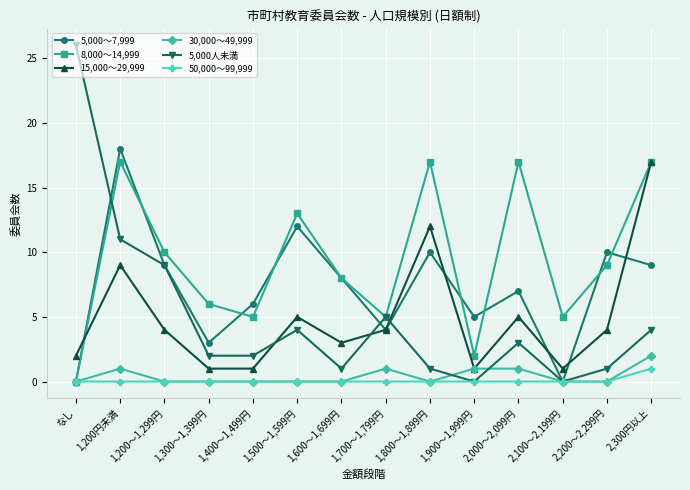

Reading left to right, transcribe all the data shown in this chart.

5,000～7,999: なし=0	1,200円未満=18	1,200～1,299円=9	1,300～1,399円=3	1,400～1,499円=6	1,500～1,599円=12	1,600～1,699円=8	1,700～1,799円=4	1,800～1,899円=10	1,900～1,999円=5	2,000～2,099円=7	2,100～2,199円=0	2,200～2,299円=10	2,300円以上=9
8,000～14,999: なし=0	1,200円未満=17	1,200～1,299円=10	1,300～1,399円=6	1,400～1,499円=5	1,500～1,599円=13	1,600～1,699円=8	1,700～1,799円=5	1,800～1,899円=17	1,900～1,999円=2	2,000～2,099円=17	2,100～2,199円=5	2,200～2,299円=9	2,300円以上=17
15,000～29,999: なし=2	1,200円未満=9	1,200～1,299円=4	1,300～1,399円=1	1,400～1,499円=1	1,500～1,599円=5	1,600～1,699円=3	1,700～1,799円=4	1,800～1,899円=12	1,900～1,999円=1	2,000～2,099円=5	2,100～2,199円=1	2,200～2,299円=4	2,300円以上=17
30,000～49,999: なし=0	1,200円未満=1	1,200～1,299円=0	1,300～1,399円=0	1,400～1,499円=0	1,500～1,599円=0	1,600～1,699円=0	1,700～1,799円=1	1,800～1,899円=0	1,900～1,999円=1	2,000～2,099円=1	2,100～2,199円=0	2,200～2,299円=0	2,300円以上=2
5,000人未満: なし=26	1,200円未満=11	1,200～1,299円=9	1,300～1,399円=2	1,400～1,499円=2	1,500～1,599円=4	1,600～1,699円=1	1,700～1,799円=5	1,800～1,899円=1	1,900～1,999円=0	2,000～2,099円=3	2,100～2,199円=0	2,200～2,299円=1	2,300円以上=4
50,000～99,999: なし=0	1,200円未満=0	1,200～1,299円=0	1,300～1,399円=0	1,400～1,499円=0	1,500～1,599円=0	1,600～1,699円=0	1,700～1,799円=0	1,800～1,899円=0	1,900～1,999円=0	2,000～2,099円=0	2,100～2,199円=0	2,200～2,299円=0	2,300円以上=1